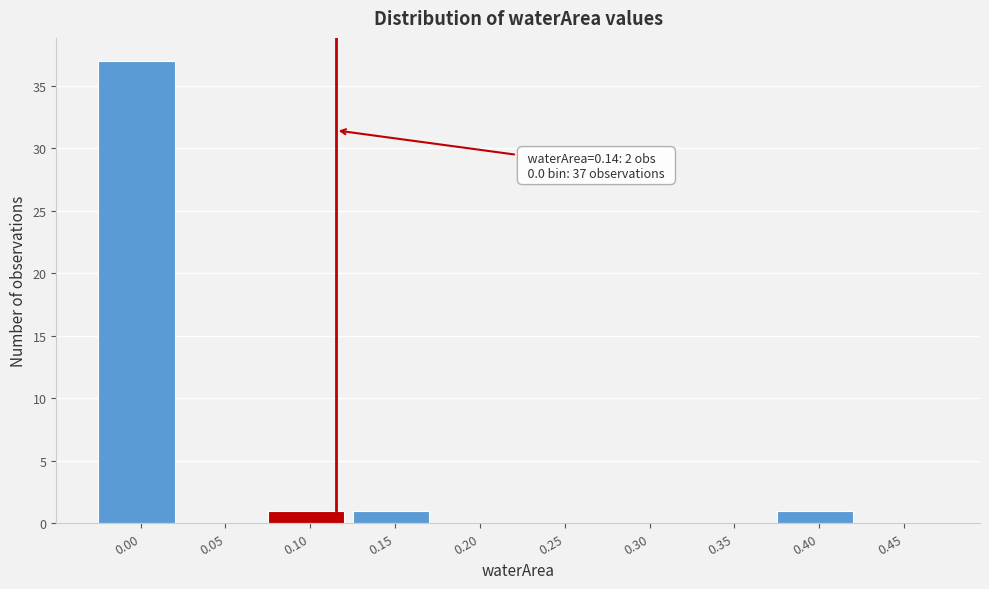

Reading left to right, extract all data points from this chart.

0.00=37	0.05=0	0.10=1	0.15=1	0.20=0	0.25=0	0.30=0	0.35=0	0.40=1	0.45=0